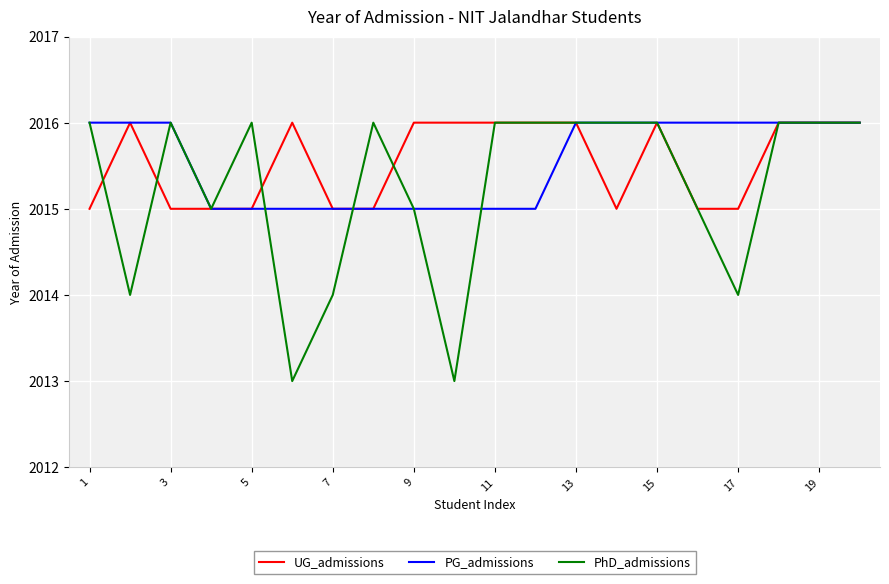

How many PG_admissions values are between 2015 and 2016?

20